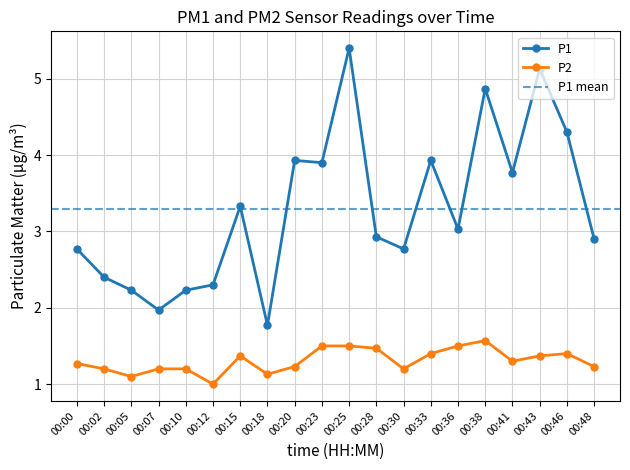

Which series has the largest range (max minus min)?

P1